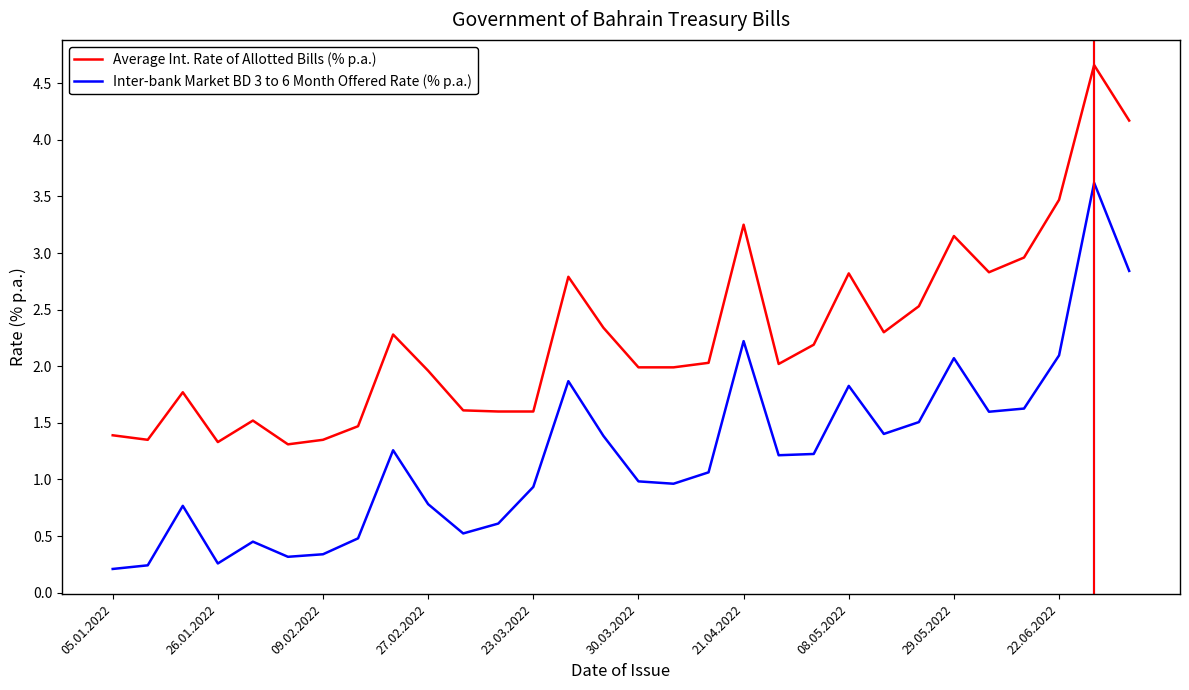

True or false: Average Int. Rate of Allotted Bills (% p.a.) and Inter-bank Market BD 3 to 6 Month Offered Rate (% p.a.) cross at least once.

False